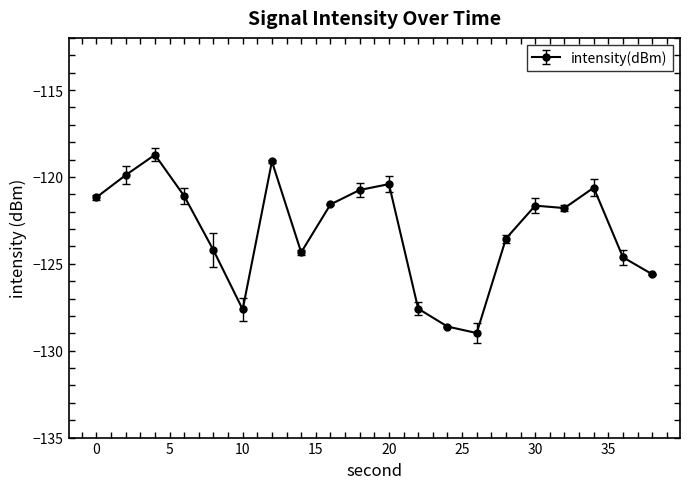

What is the minimum value shown in the chart?

-129.0